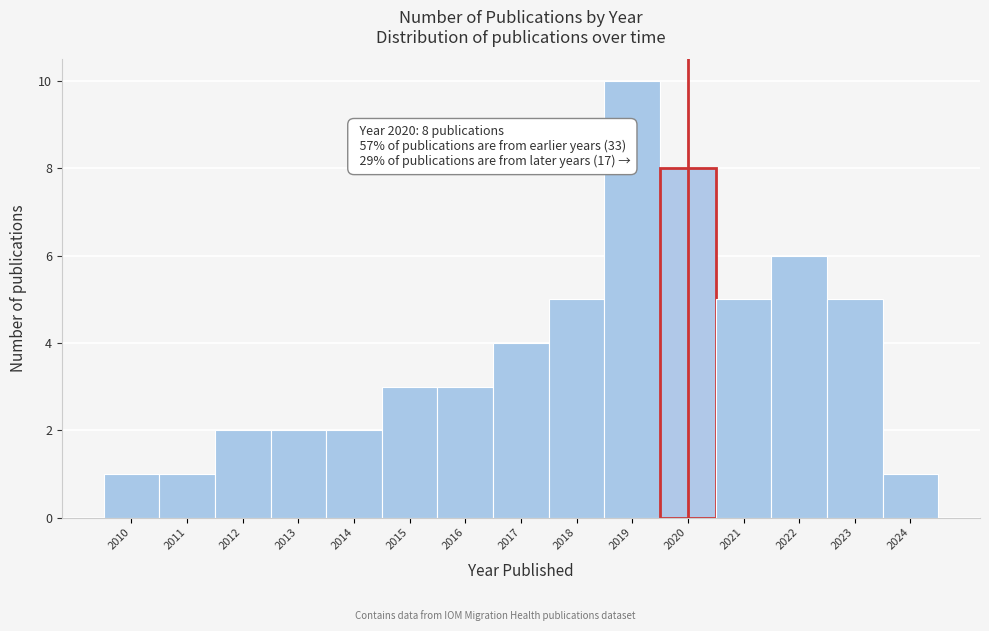

Over which range of the x-axis is the bar tallest?

2018.5 to 2019.5